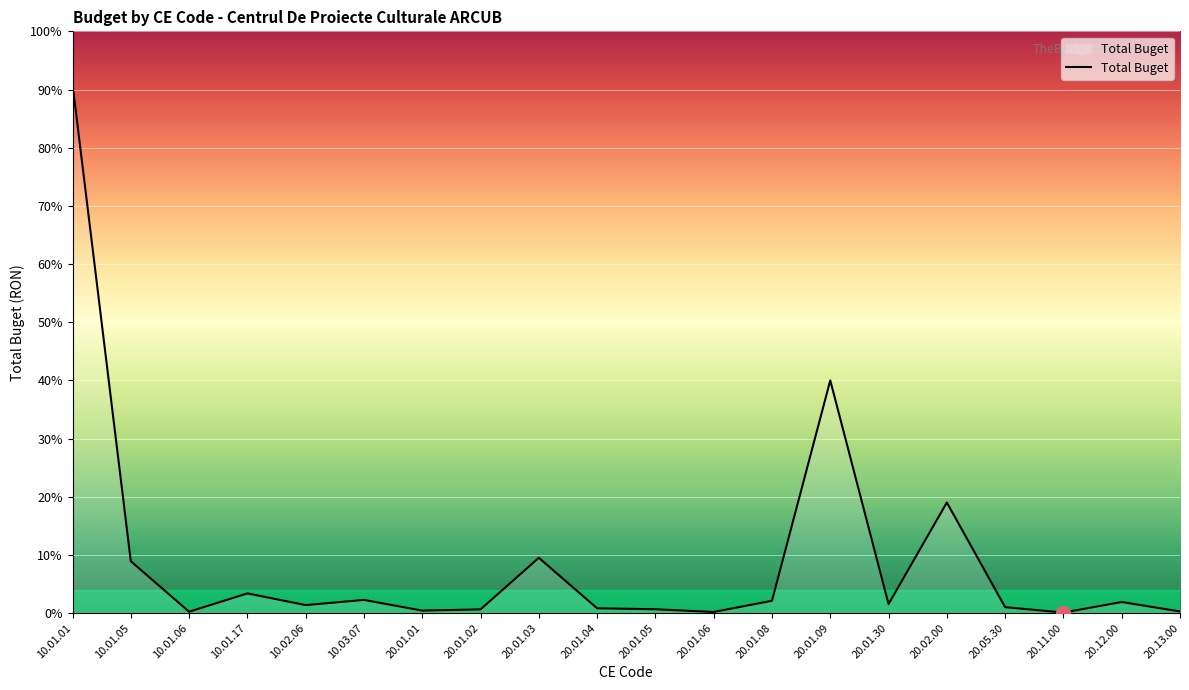

Is this an area chart (filled region under the line)?

Yes